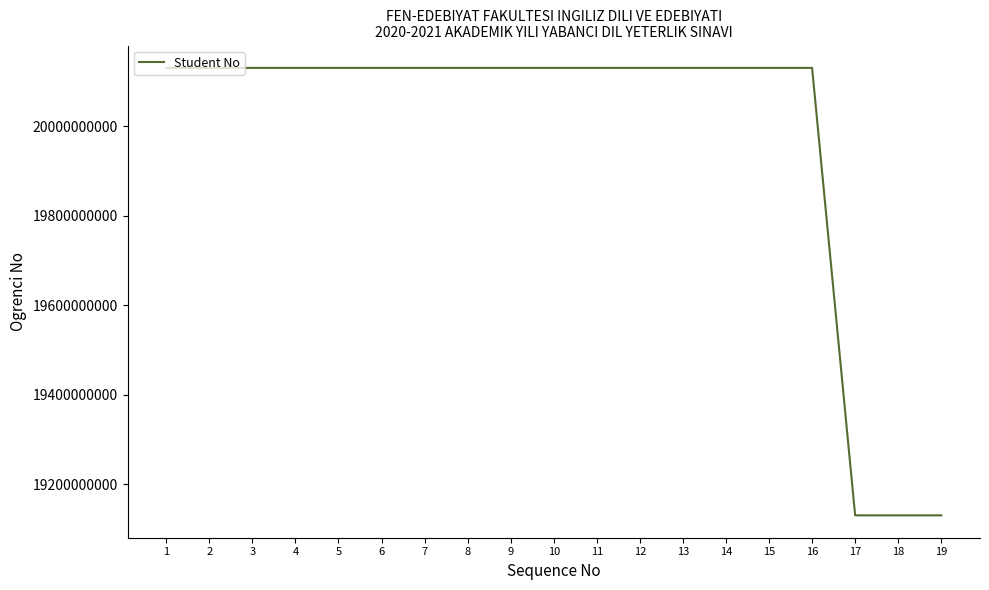

True or false: the data shows 20130600009 at 9.

True